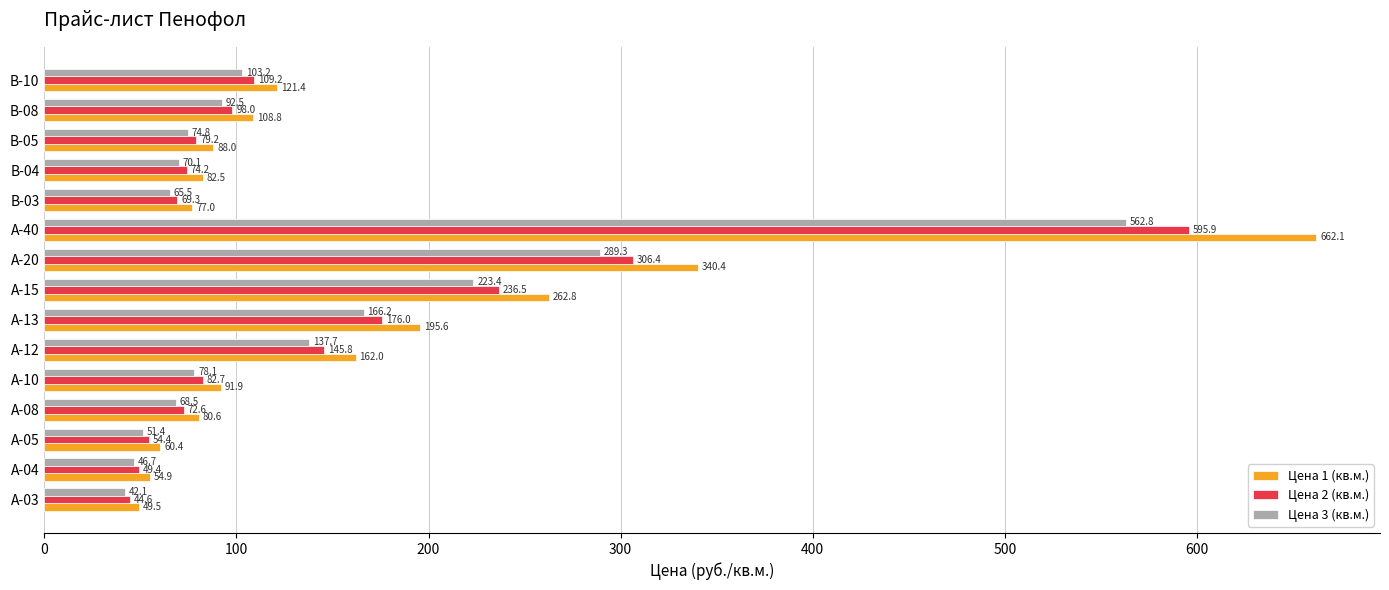

At А-03, list the series in order from largest to smallest.

Цена 1 (кв.м.), Цена 2 (кв.м.), Цена 3 (кв.м.)